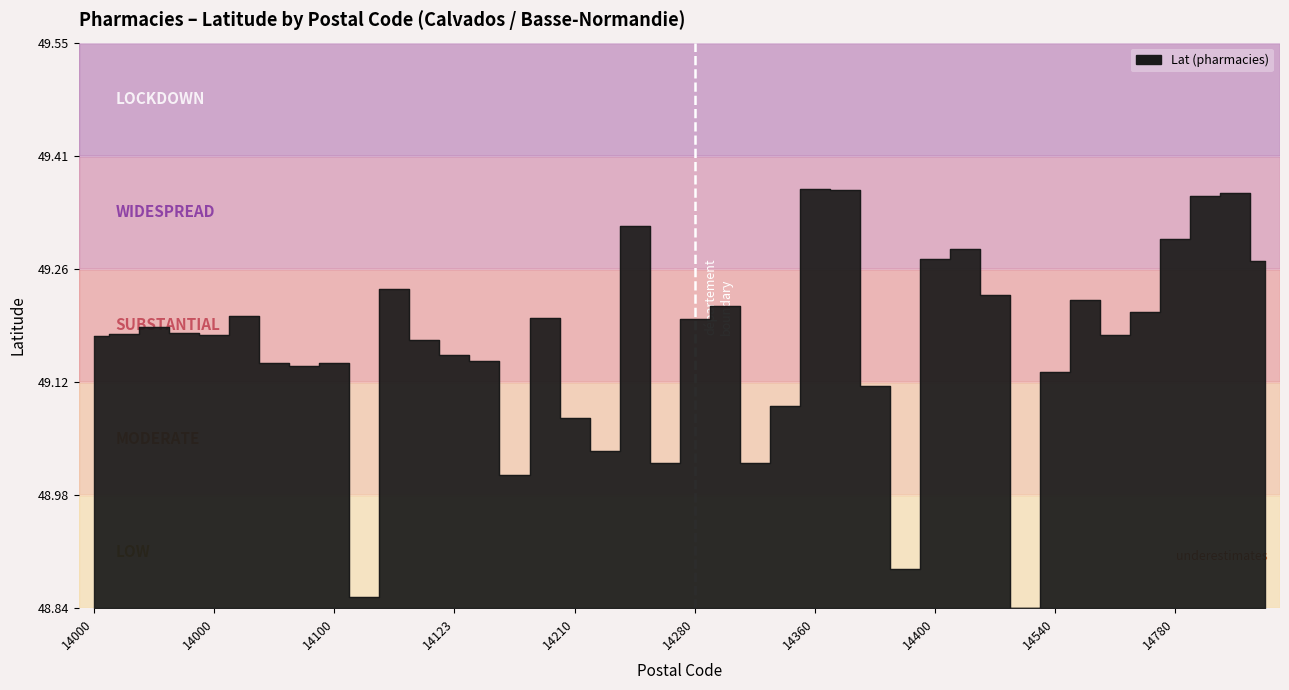

List the labels in order of value, smallest first.

14500, 14110, 14380, 14140, 14260, 14290, 14220, 14210, 14320, 14370, 14540, 14100, 14100, 14100, 14123, 14123, 14120, 14000, 14670, 14000, 14000, 14000, 14000, 14280, 14200, 14000, 14740, 14280, 14550, 14430, 14112, 14880, 14400, 14400, 14780, 14230, 14800, 14800, 14360, 14360